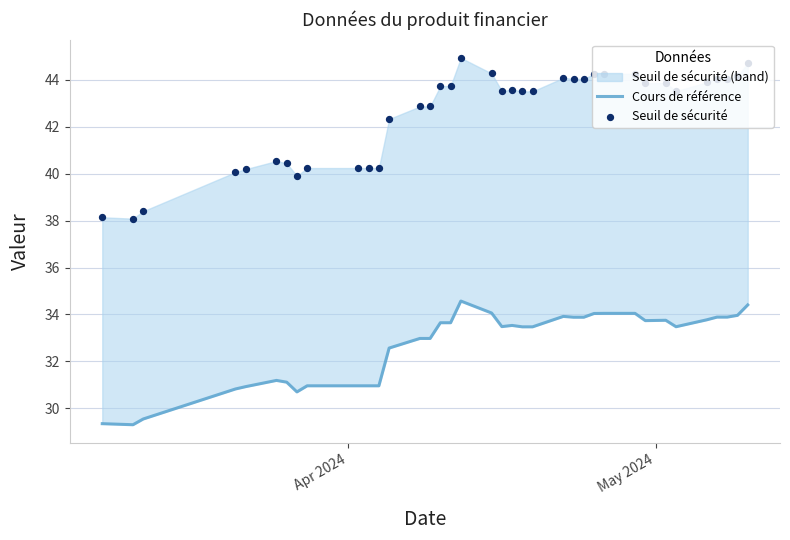

At how many categories does at least one series exceed 39?

34